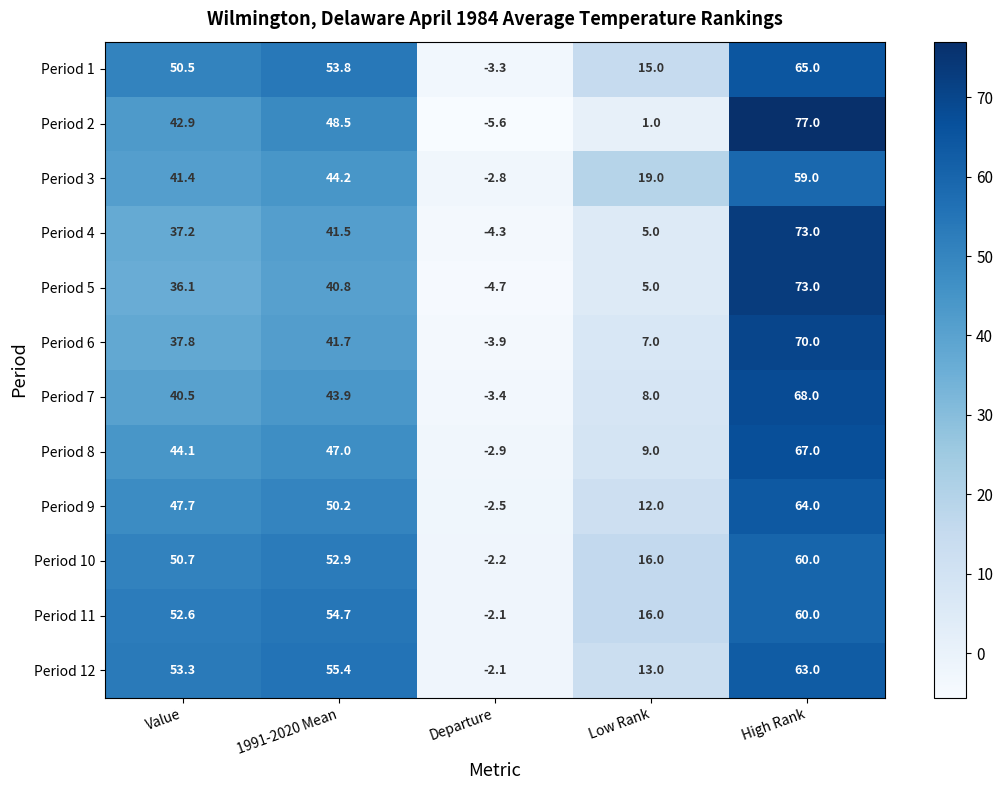

Which series changed the most between Departure and High Rank?

Period 2